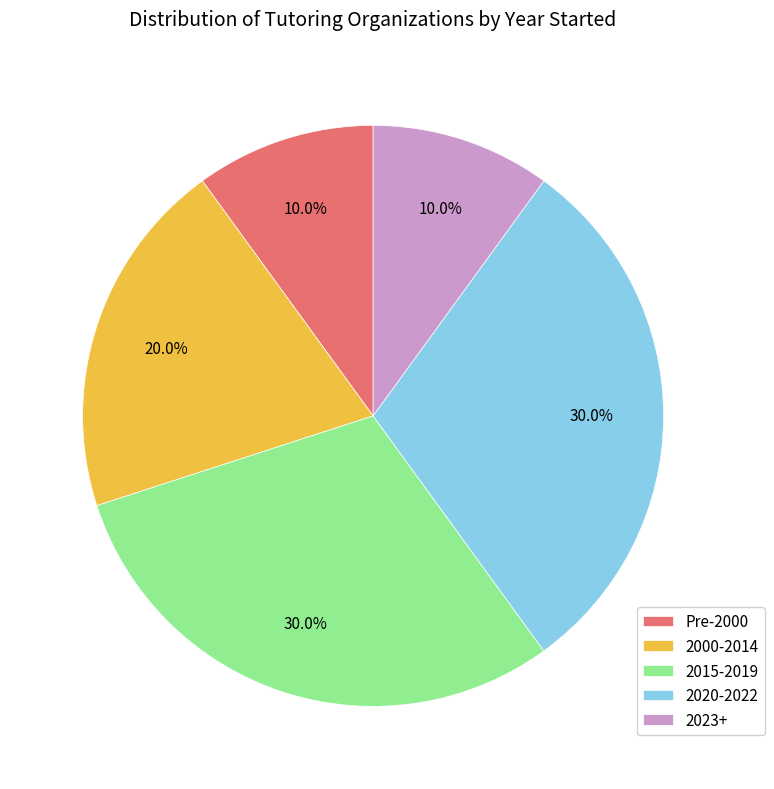

Combined, what portion of the pie is 2000-2014 and Pre-2000?

30.0%